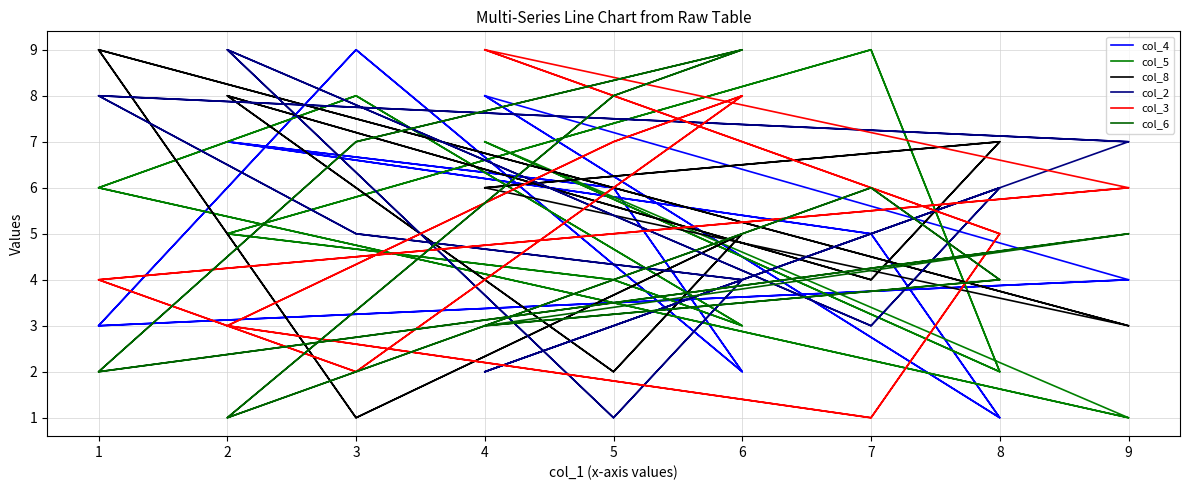

Where is col_5 nearest to the value 5?

2